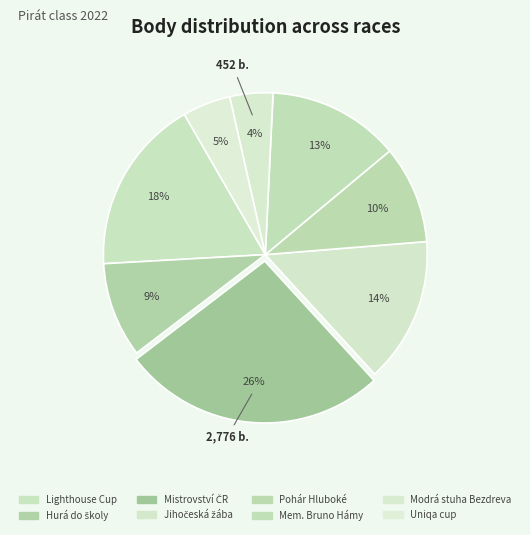

The Mem. Bruno Hámy slice represents 3% of the pie. True or false?

False